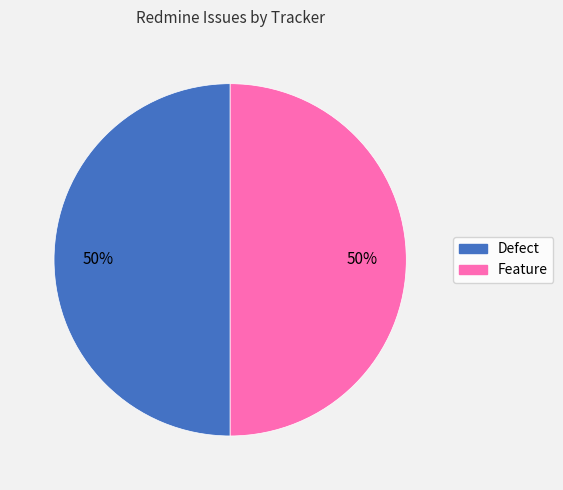

To the nearest percent, what is the average slice percentage?

50%